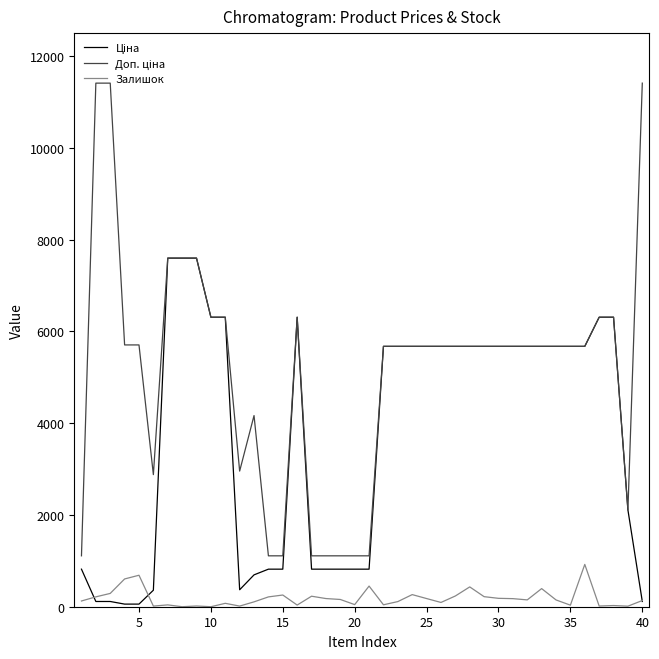

How many categories are shown in the chart?

40